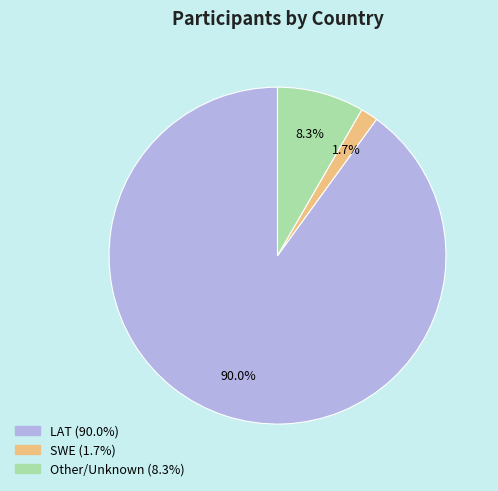

Does any single category account for the majority?

Yes